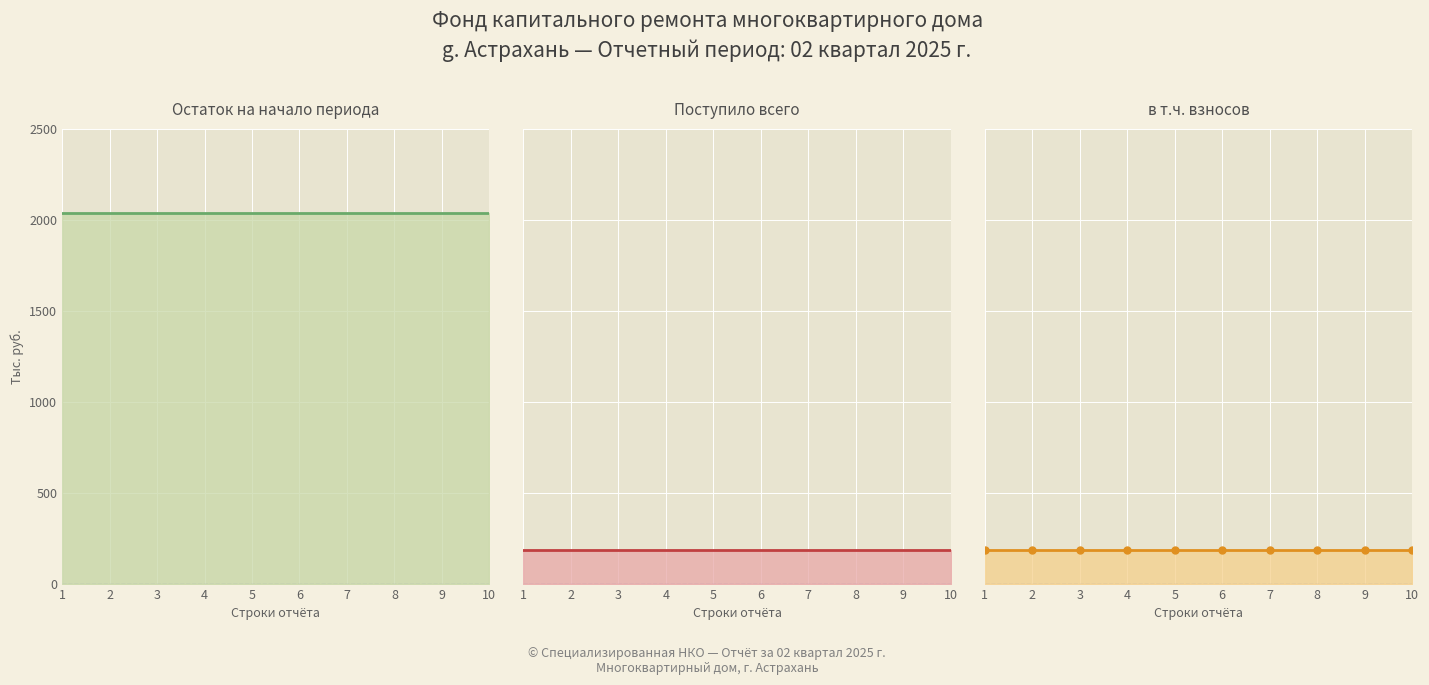

Reading left to right, transcribe all the data shown in this chart.

за счет минимального взноса (остаток начало) (line): 1=2036.2	2=2036.2	3=2036.2	4=2036.2	5=2036.2	6=2036.2	7=2036.2	8=2036.2	9=2036.2	10=2036.2
Поступило всего (line): 1=187.6	2=187.6	3=187.6	4=187.6	5=187.6	6=187.6	7=187.6	8=187.6	9=187.6	10=187.6
в т.ч. взносов (line): 1=186.4	2=186.4	3=186.4	4=186.4	5=186.4	6=186.4	7=186.4	8=186.4	9=186.4	10=186.4
в т.ч. взносов (marker): 1=186.4	2=186.4	3=186.4	4=186.4	5=186.4	6=186.4	7=186.4	8=186.4	9=186.4	10=186.4